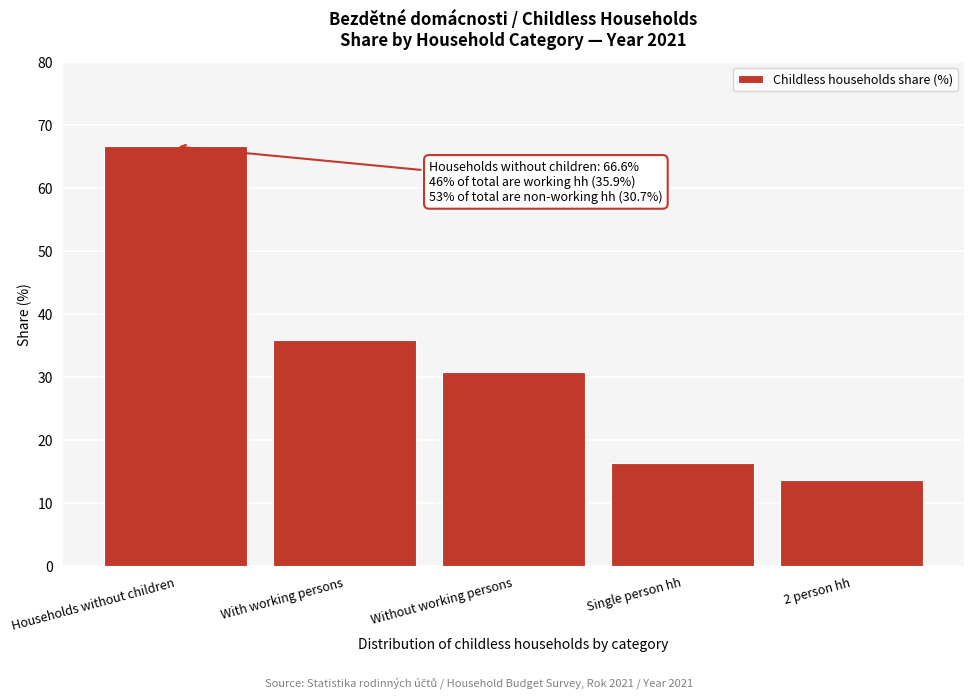

Reading left to right, extract all data points from this chart.

Households without children=66.6	With working persons=35.9	Without working persons=30.7	Single person hh=16.4	2 person hh=13.8